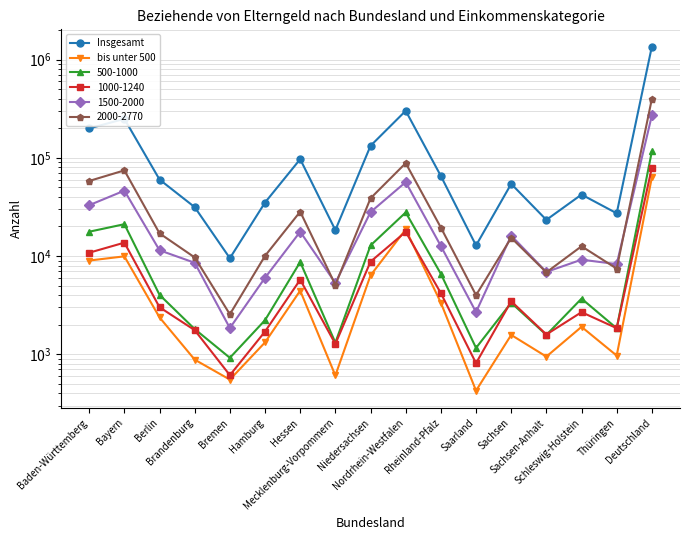

At which category is the sum across all series the highest?

Deutschland